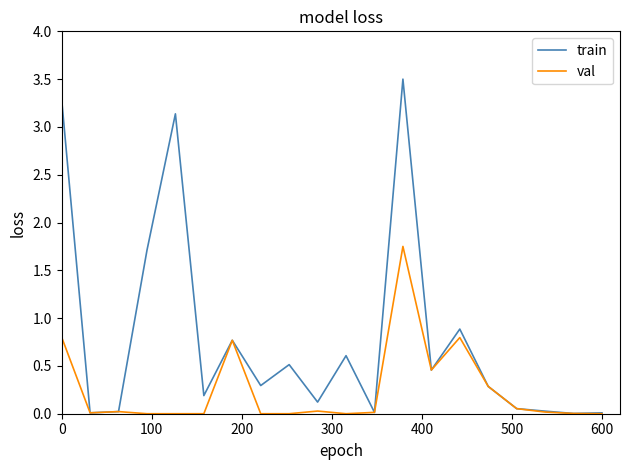

Rank the series by their maximum value, from lowest to highest.

val, train